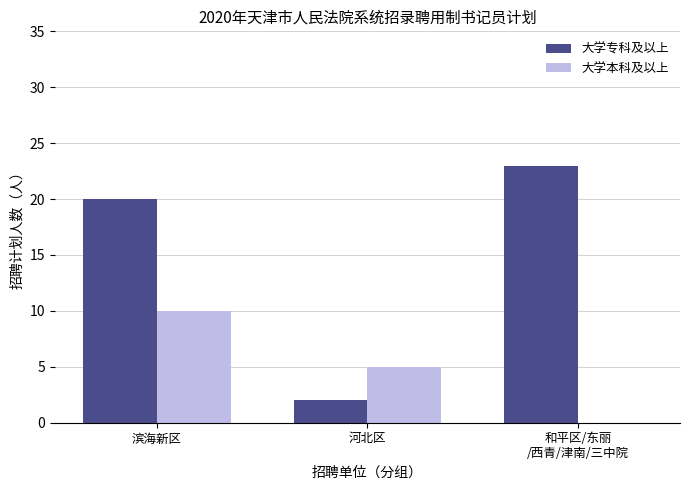

Reading left to right, what are all the values shown in this chart?

大学专科及以上: 滨海新区=20	河北区=2	和平区/东丽
/西青/津南/三中院=23
大学本科及以上: 滨海新区=10	河北区=5	和平区/东丽
/西青/津南/三中院=0